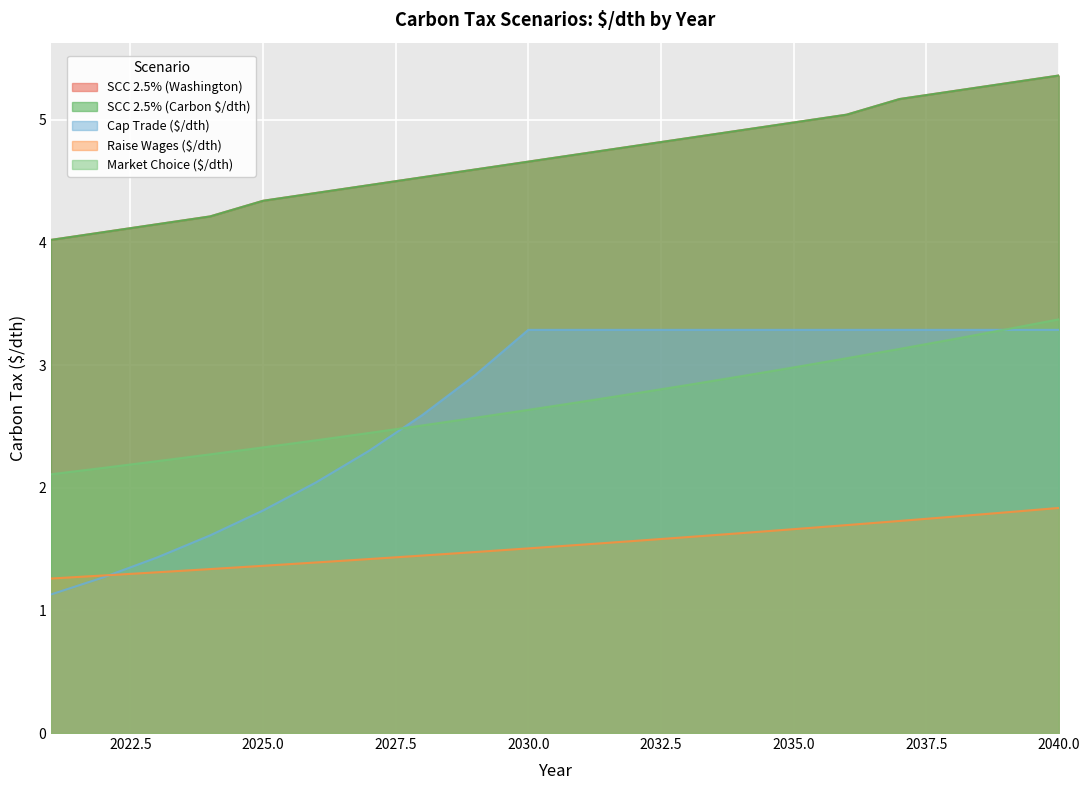

Rank the series at 2022 from highest to lowest value.

SCC 2.5% (Washington), SCC 2.5% (Carbon $/dth), Market Choice ($/dth), Raise Wages ($/dth), Cap Trade ($/dth)